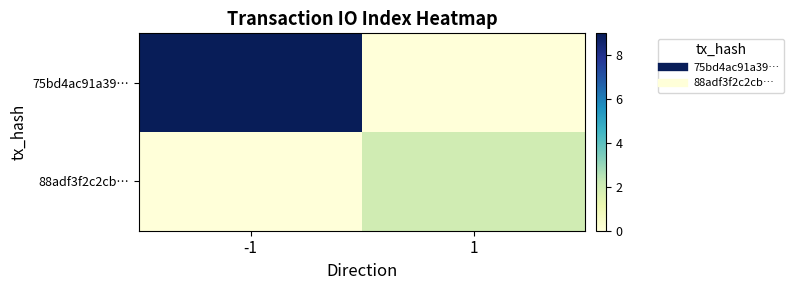

Rank the series by their average value, from lowest to highest.

88adf3f2c2cb…, 75bd4ac91a39…